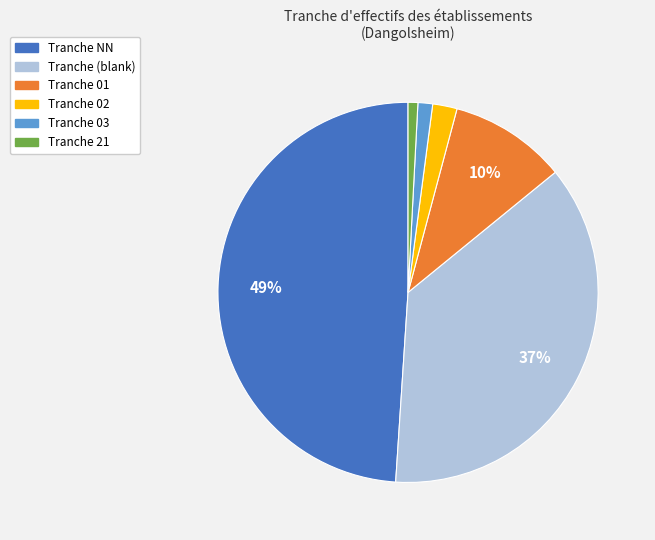

To the nearest percent, what is the average slice percentage?

17%